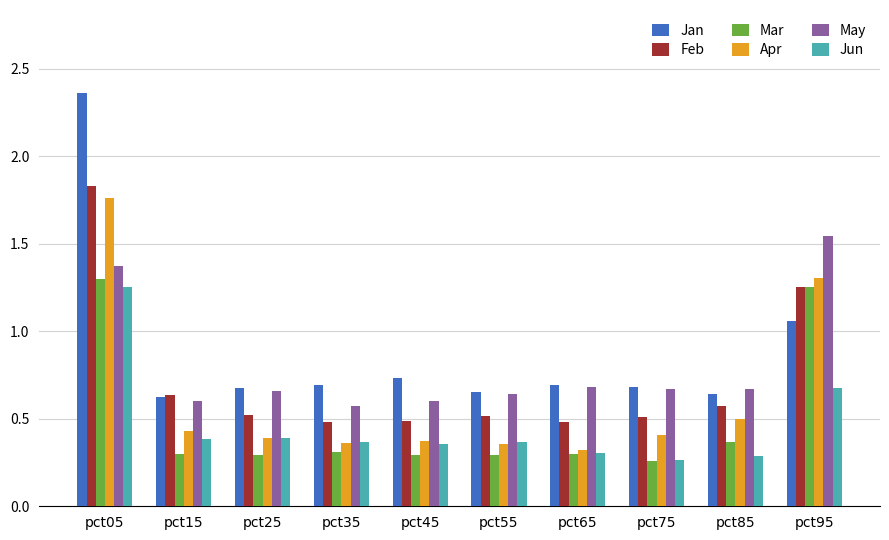

Does the chart contain stacked bars?

No